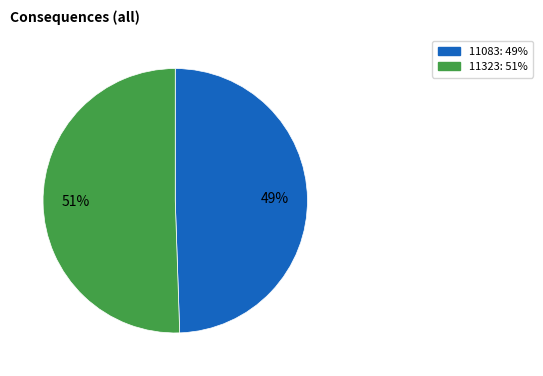

What is the smallest slice in the pie chart?

11083